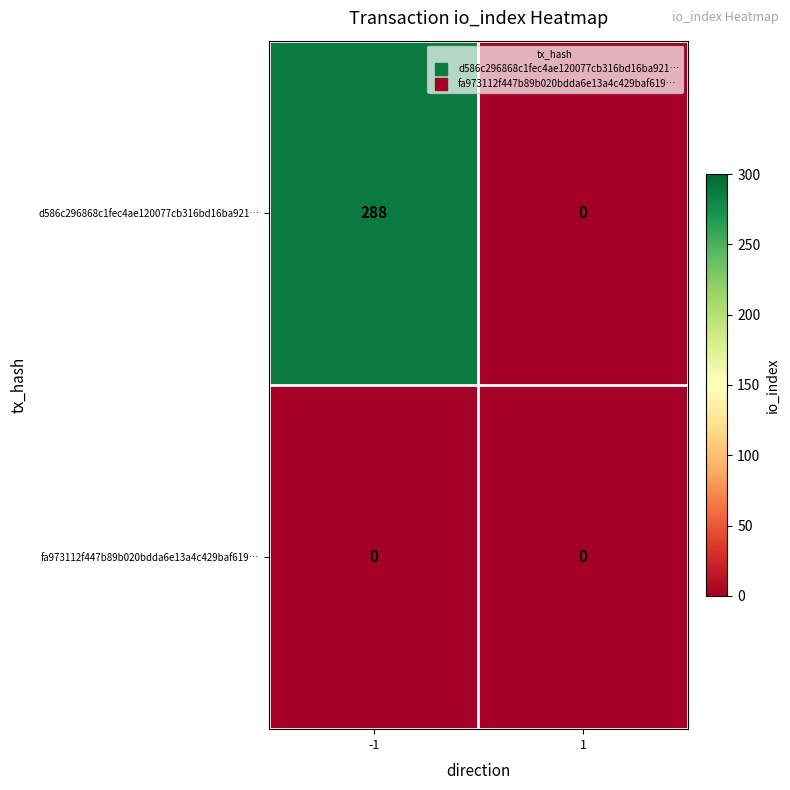

Reading left to right, list all the values displayed in this chart.

d586c296868c1fec4ae120077cb316bd16ba921…: -1=288	1=0
fa973112f447b89b020bdda6e13a4c429baf619…: -1=0	1=0